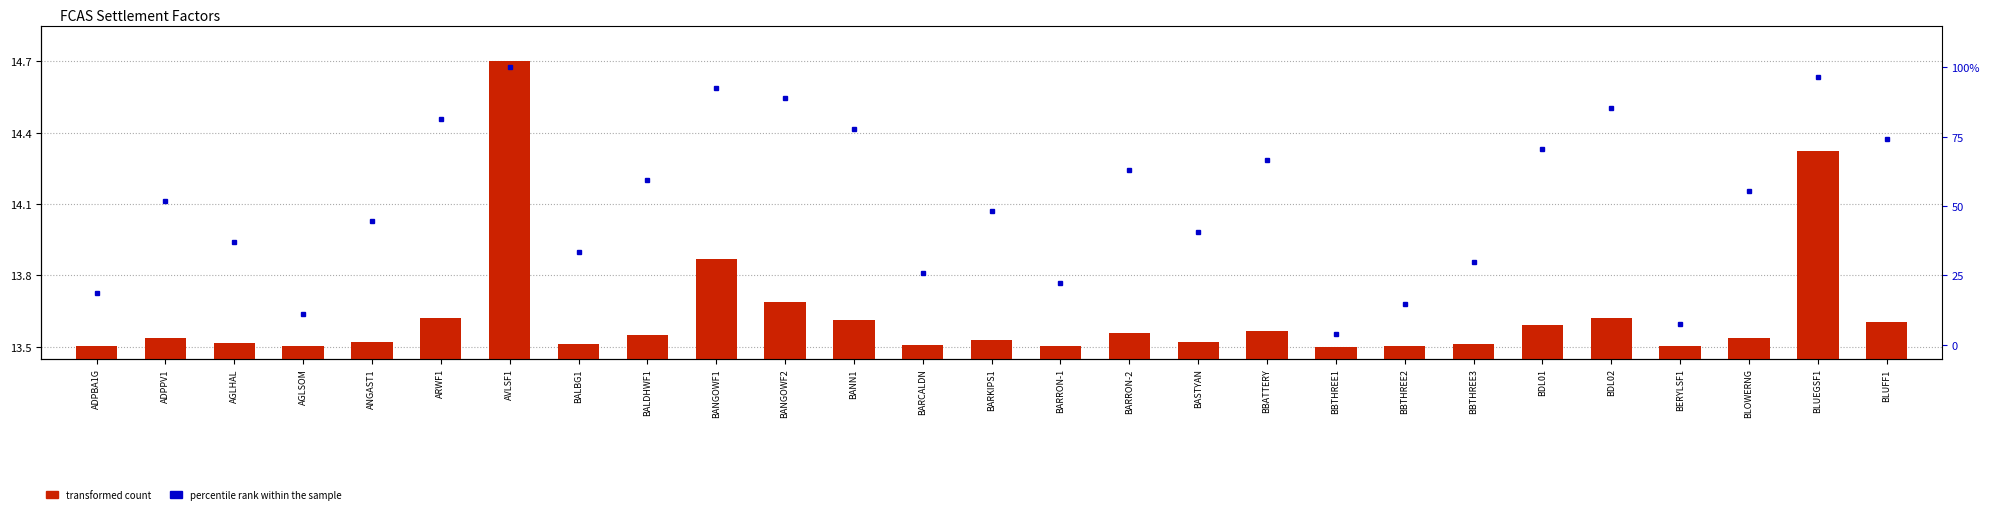

List the series in order of their overall mean, lowest first.

transformed count, percentile rank within the sample